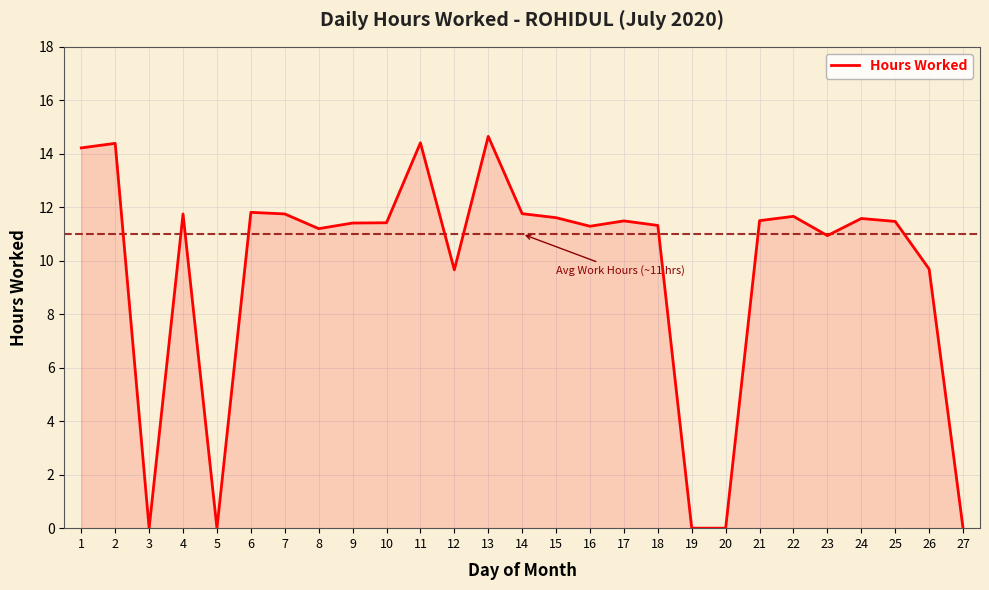

True or false: the data shows 11.5 at 25.

True